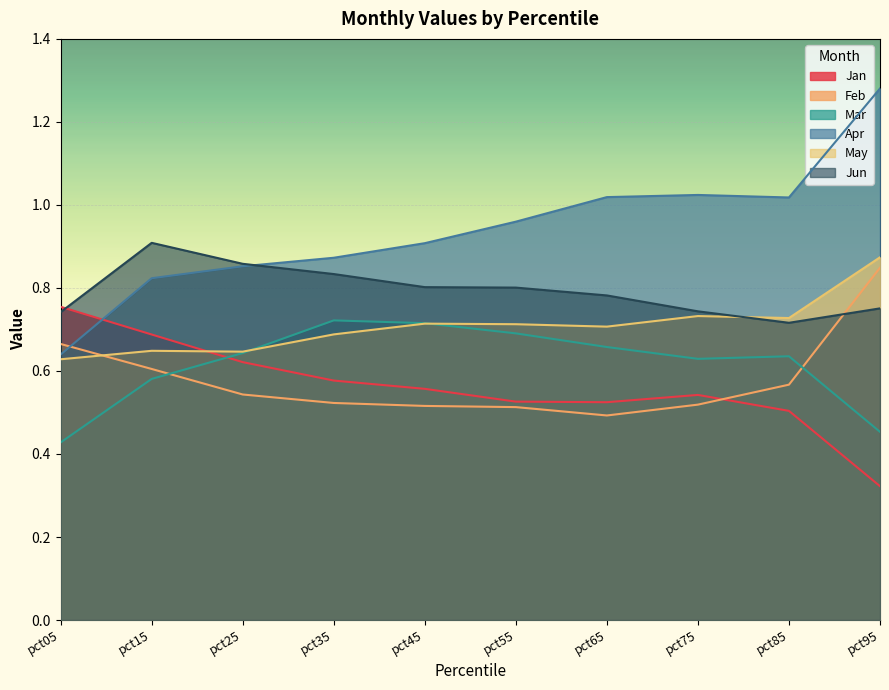

Count the May values in the range 0 to 1.

10